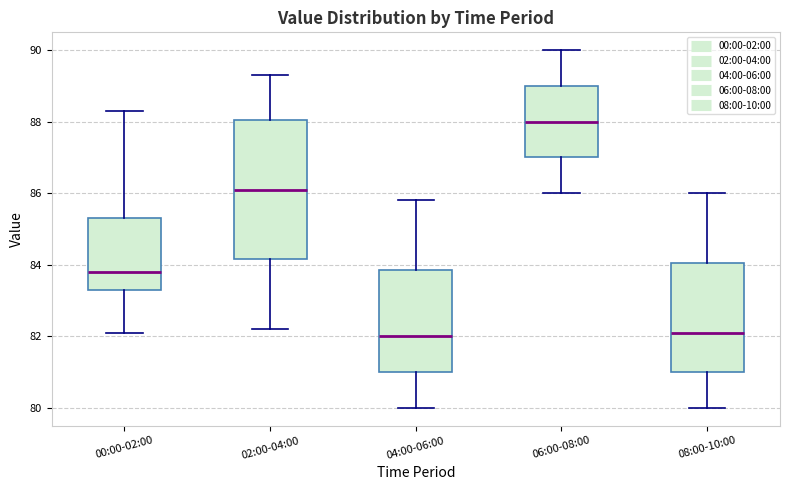

Where does the median line of the box for 06:00-08:00 sit on the y-axis? The values are not printed on the chart, so give them approximately, as read against the axis.

88.0